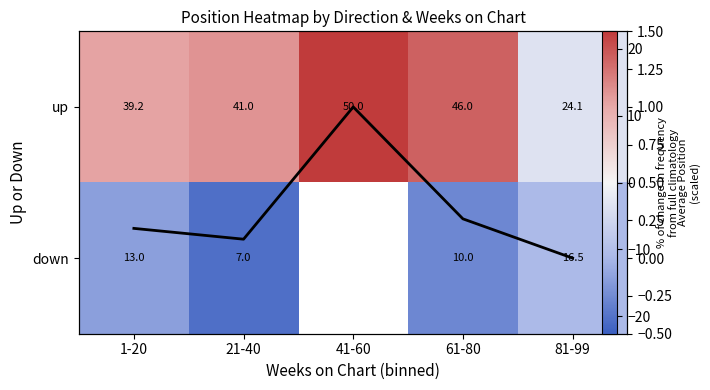

Which series has the largest total across all categories?

up